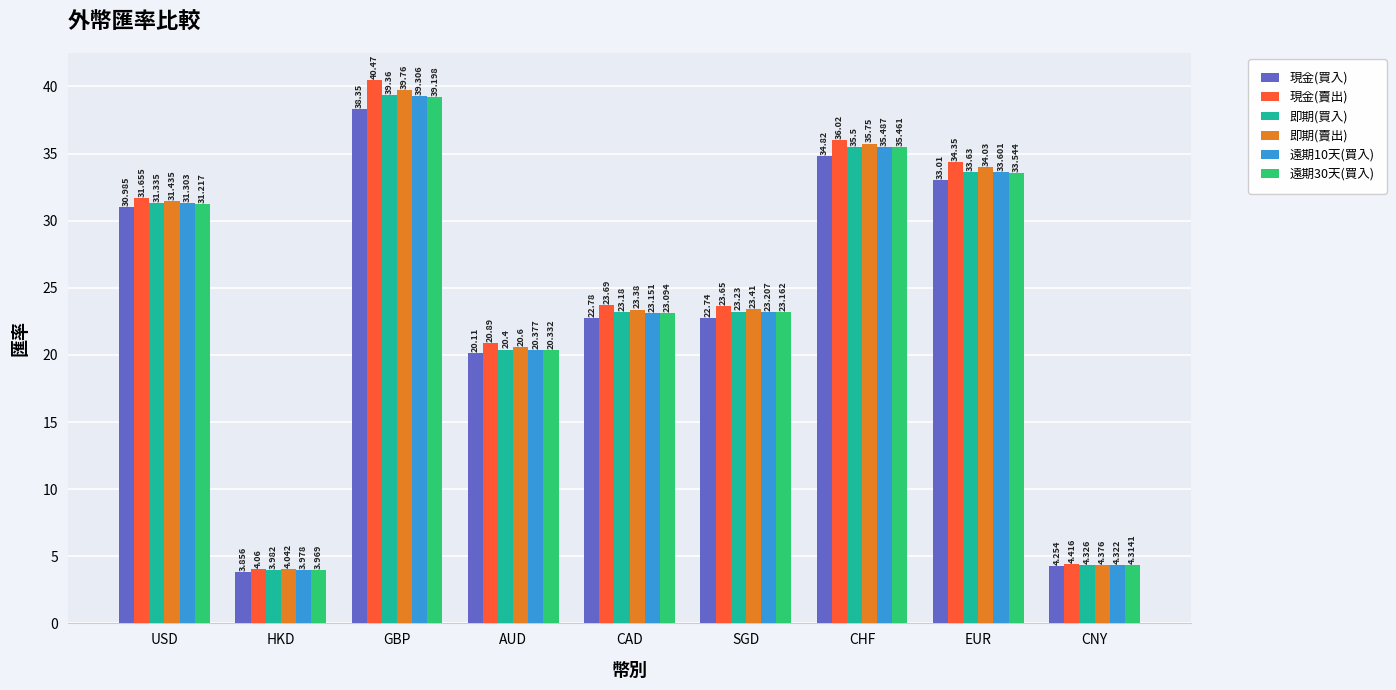

What is the average value of the 遠期30天(買入) series?

23.8